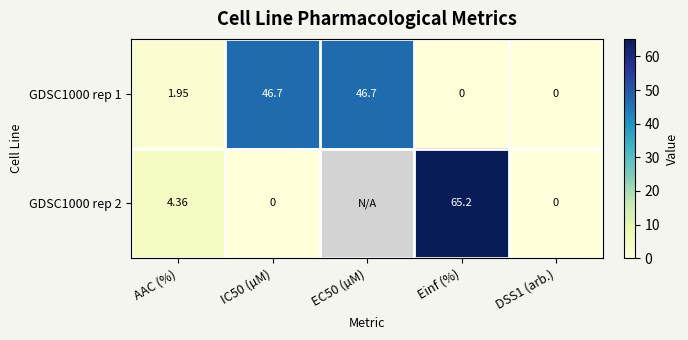

At which label is GDSC1000 rep 1 closest to 23?

AAC (%)